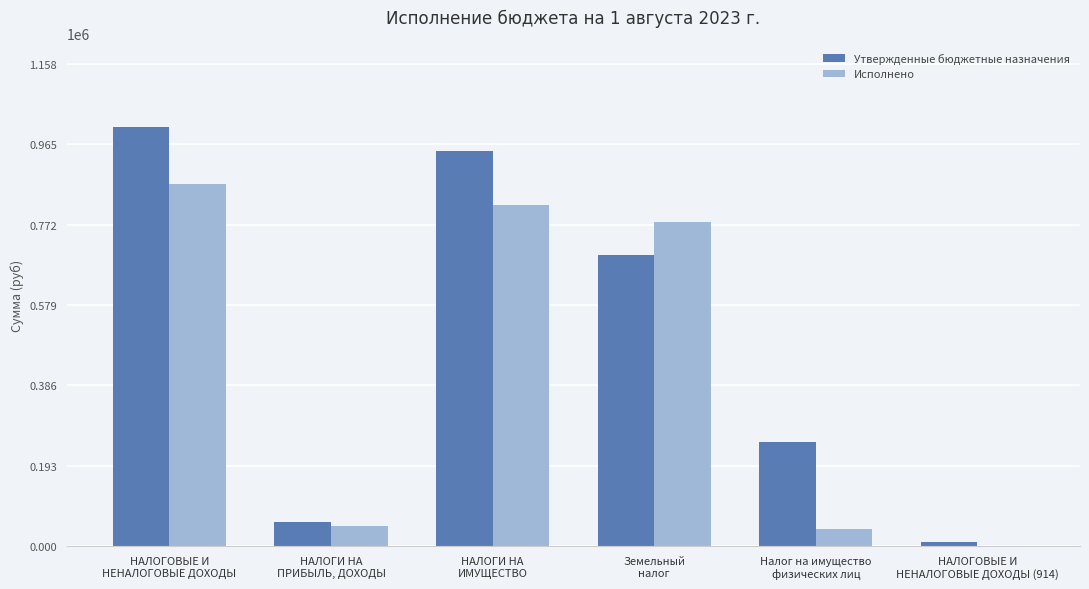

Is the value of Исполнено at НАЛОГОВЫЕ И
НЕНАЛОГОВЫЕ ДОХОДЫ (914) greater than the value of Утвержденные бюджетные назначения at НАЛОГОВЫЕ И
НЕНАЛОГОВЫЕ ДОХОДЫ (914)?

No